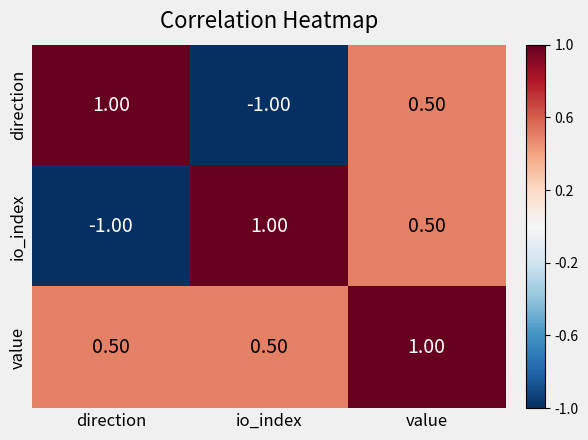

What is the difference between the io_index values at value and direction?

1.5